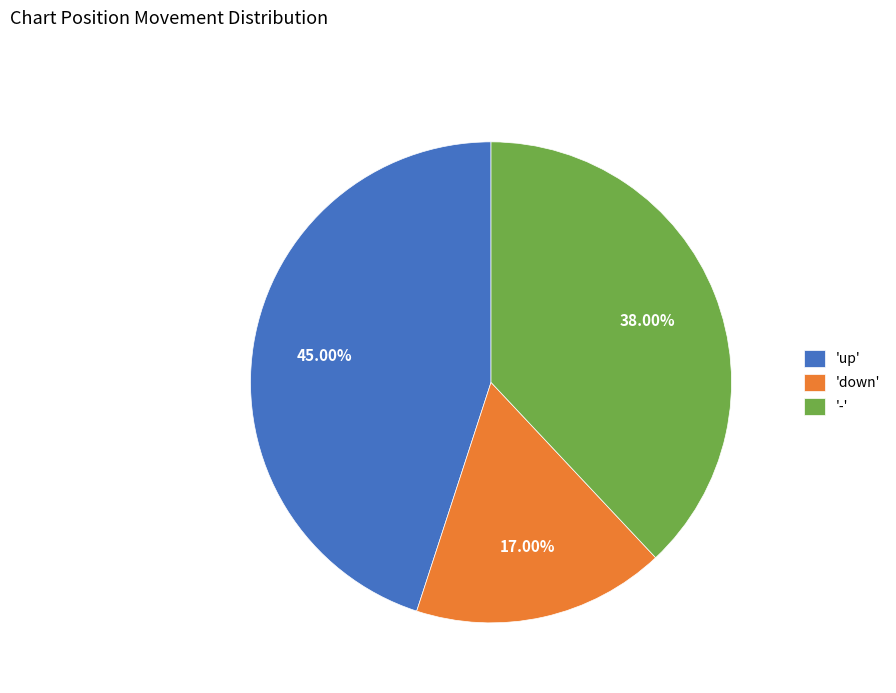

What is the ratio of the value at '-' to the value at 'up'?

0.8